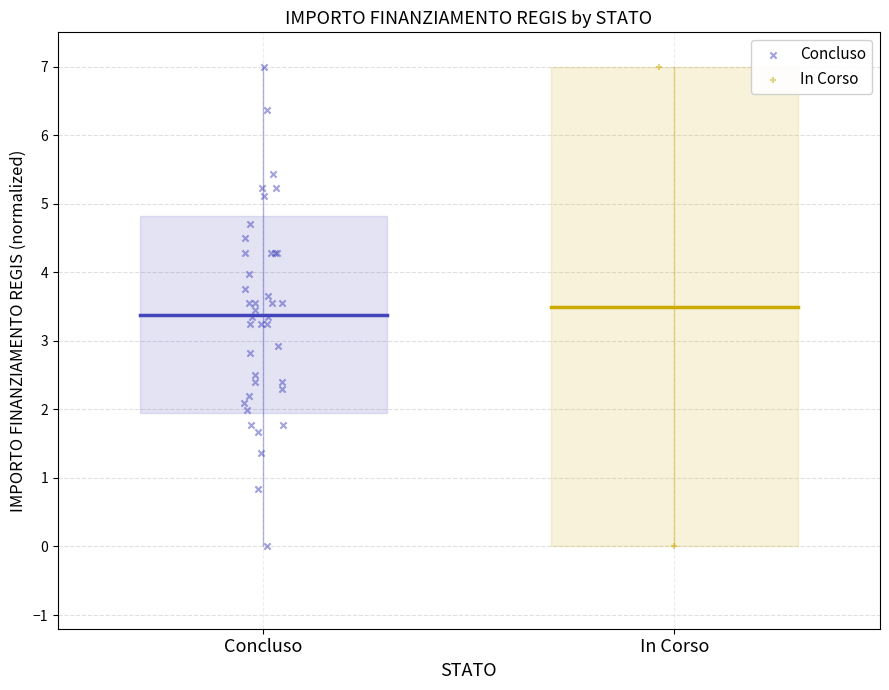

What are all the series names shown in the legend?

Concluso, In Corso